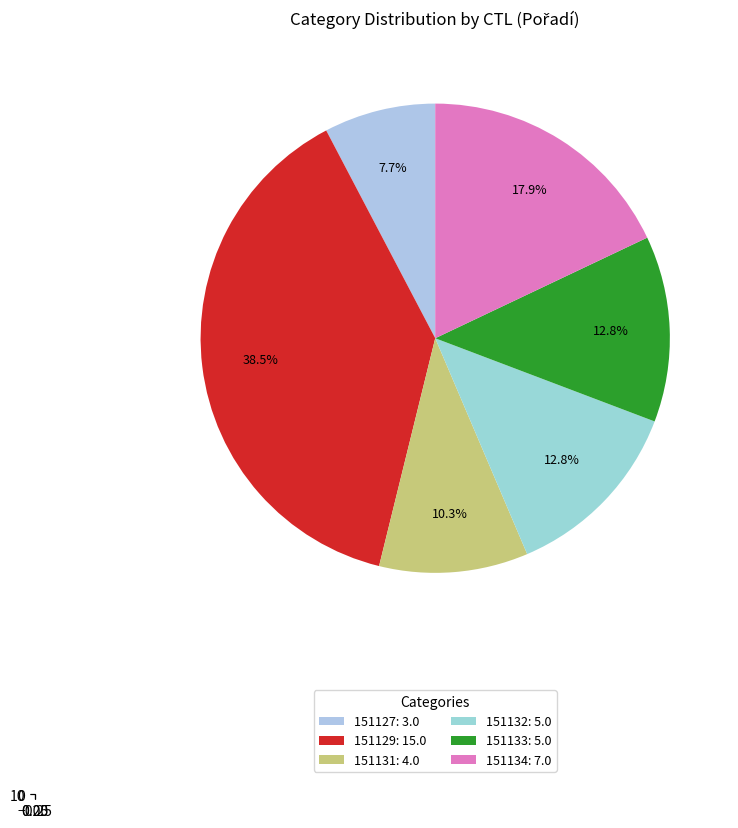

To the nearest percent, what is the average slice percentage?

17%